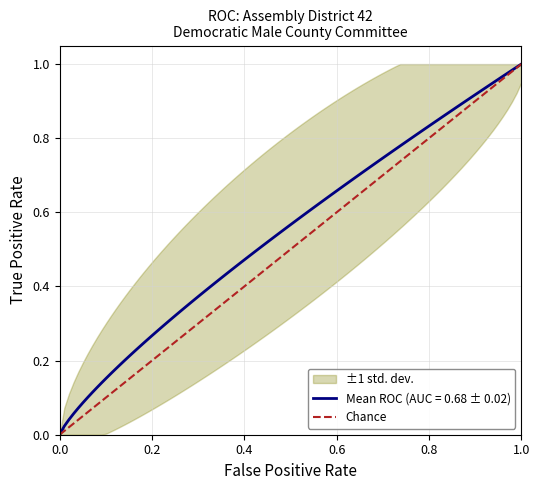

Which has a higher value, 0.2 or 0.0?

0.2